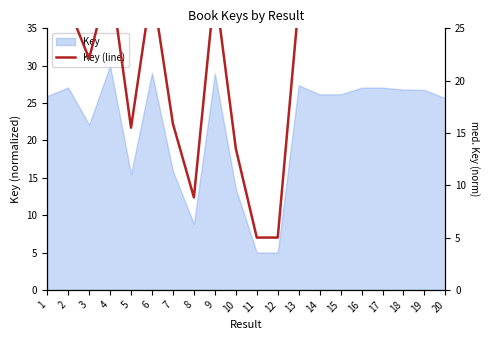

What is the difference between the maximum and minimum values?

25.0